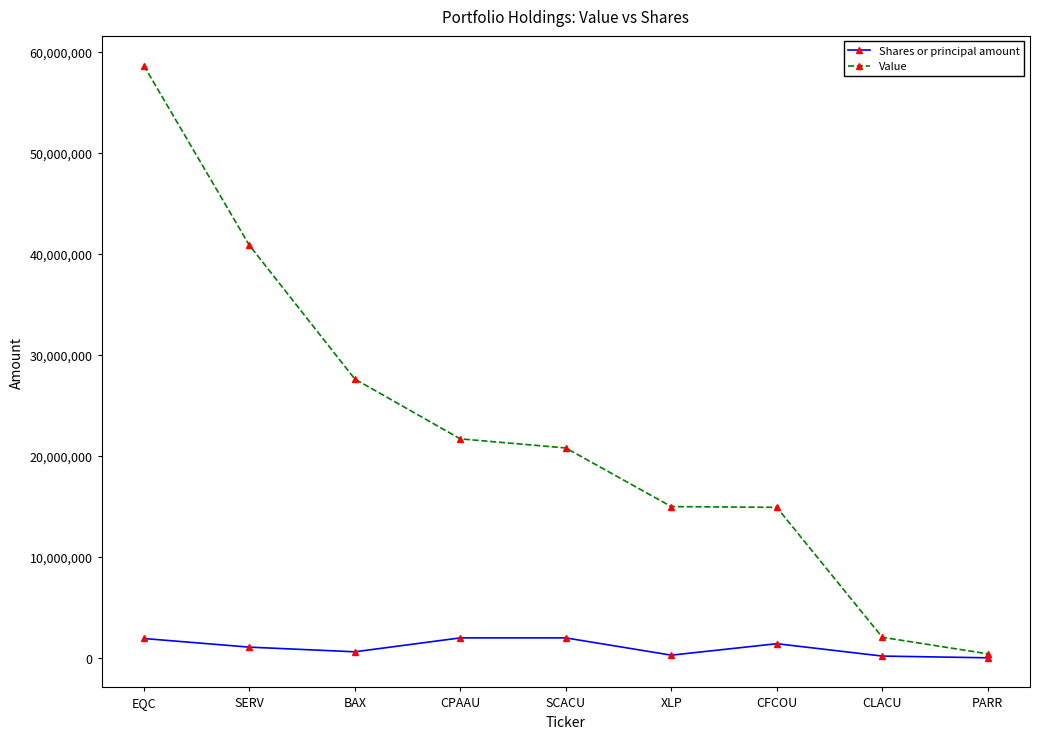

The value of Value at BAX is 27624000. True or false?

True